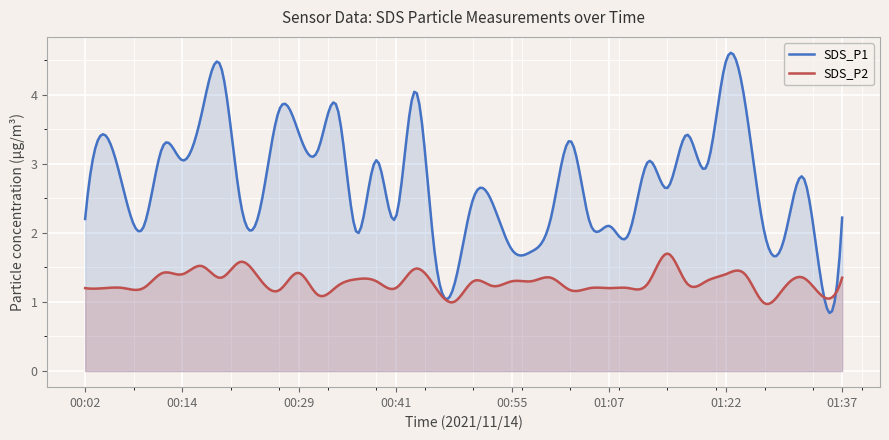

What is the spread (max minus min) of values at 01:03?

2.2